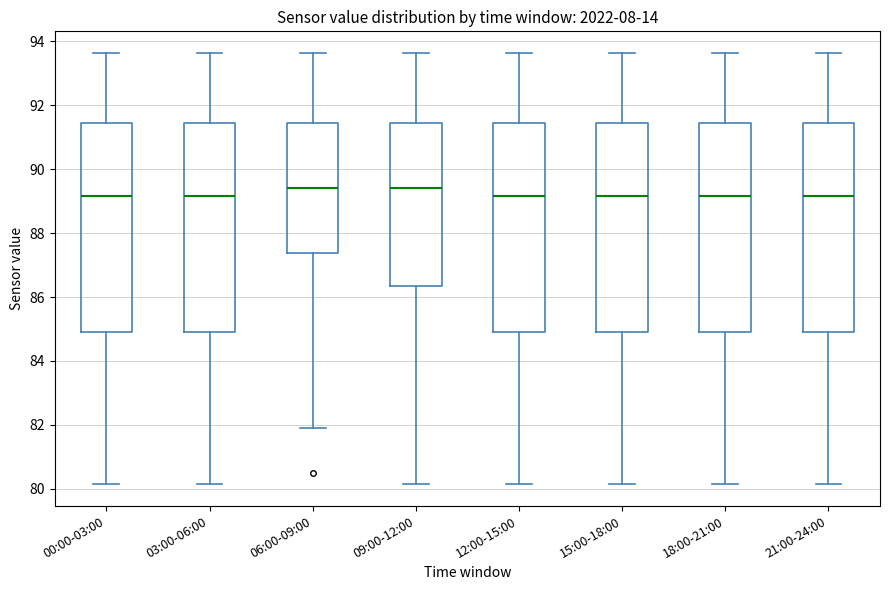

Reading left to right, read every box against the y-axis: the position of its median line, the range the box covers, and the ends of its whiskers. The values are not printed on the chart, so give them approximately, as read against the axis.

00:00-03:00: median 89.2, box 85.0 to 91.4, whiskers 80.2 to 93.6
03:00-06:00: median 89.2, box 85.0 to 91.4, whiskers 80.2 to 93.6
06:00-09:00: median 89.4, box 87.4 to 91.4, whiskers 82.0 to 93.6
09:00-12:00: median 89.4, box 86.4 to 91.4, whiskers 80.2 to 93.6
12:00-15:00: median 89.2, box 85.0 to 91.4, whiskers 80.2 to 93.6
15:00-18:00: median 89.2, box 85.0 to 91.4, whiskers 80.2 to 93.6
18:00-21:00: median 89.2, box 85.0 to 91.4, whiskers 80.2 to 93.6
21:00-24:00: median 89.2, box 85.0 to 91.4, whiskers 80.2 to 93.6